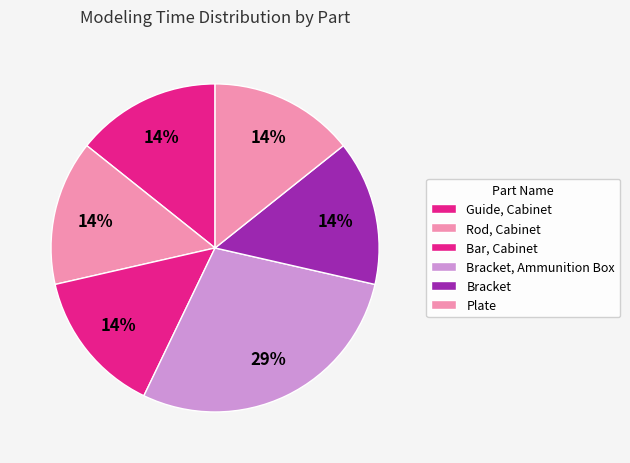

Count the number of slices in the pie.

6